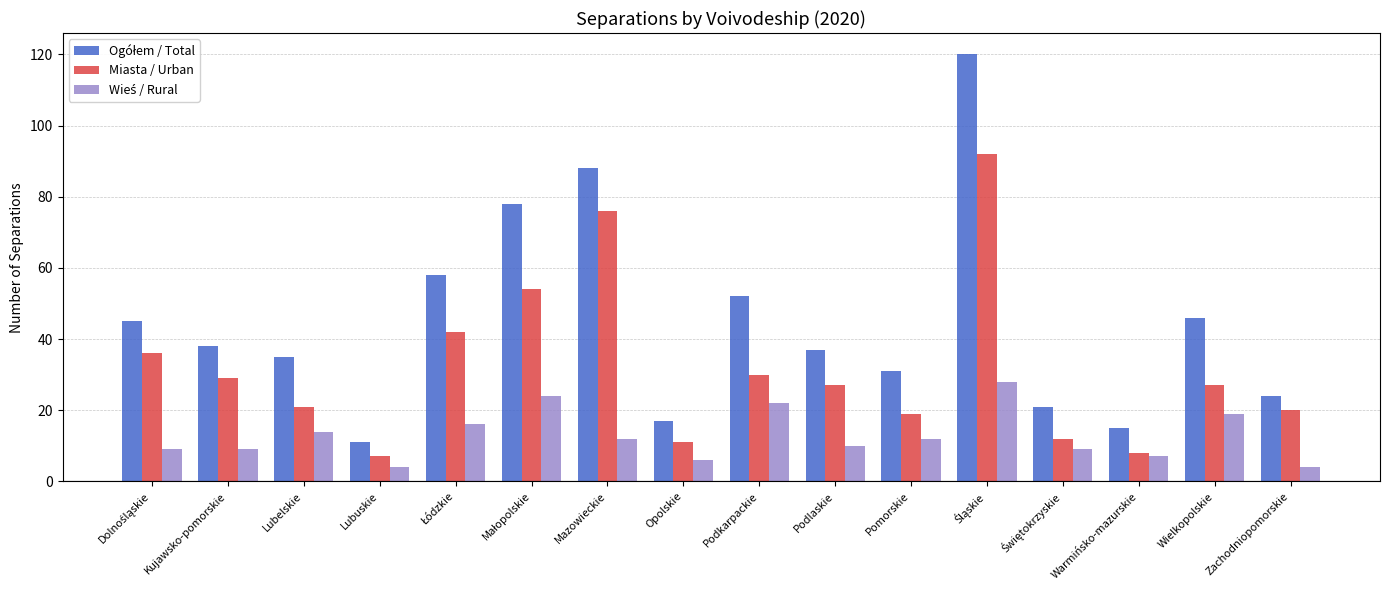

True or false: Miasta / Urban has a value of 46 at Kujawsko-pomorskie.

False